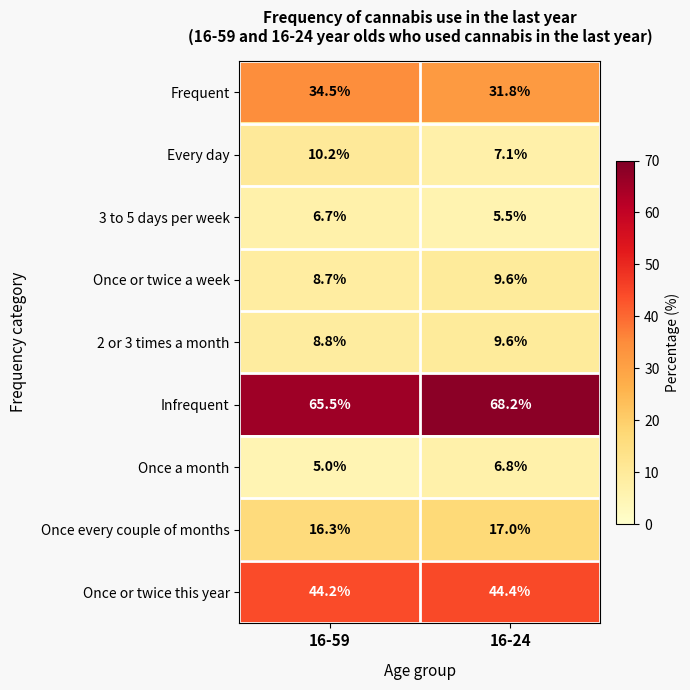

Which series has the largest total across all categories?

Infrequent